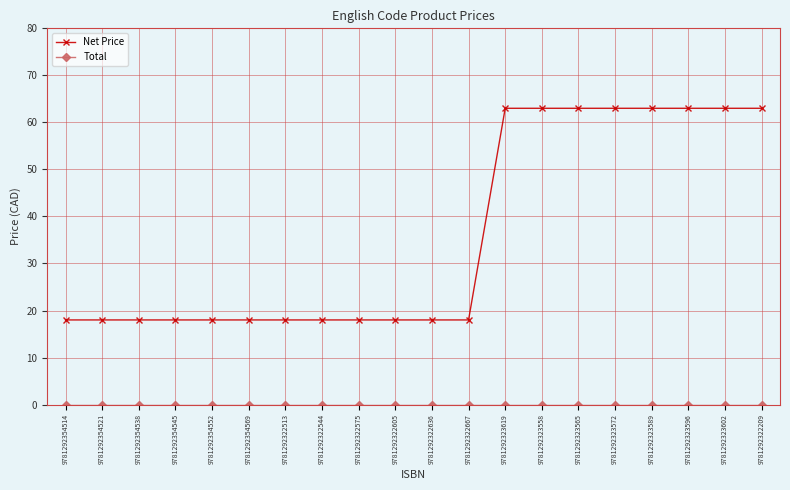

Count the number of categories in the chart.

20